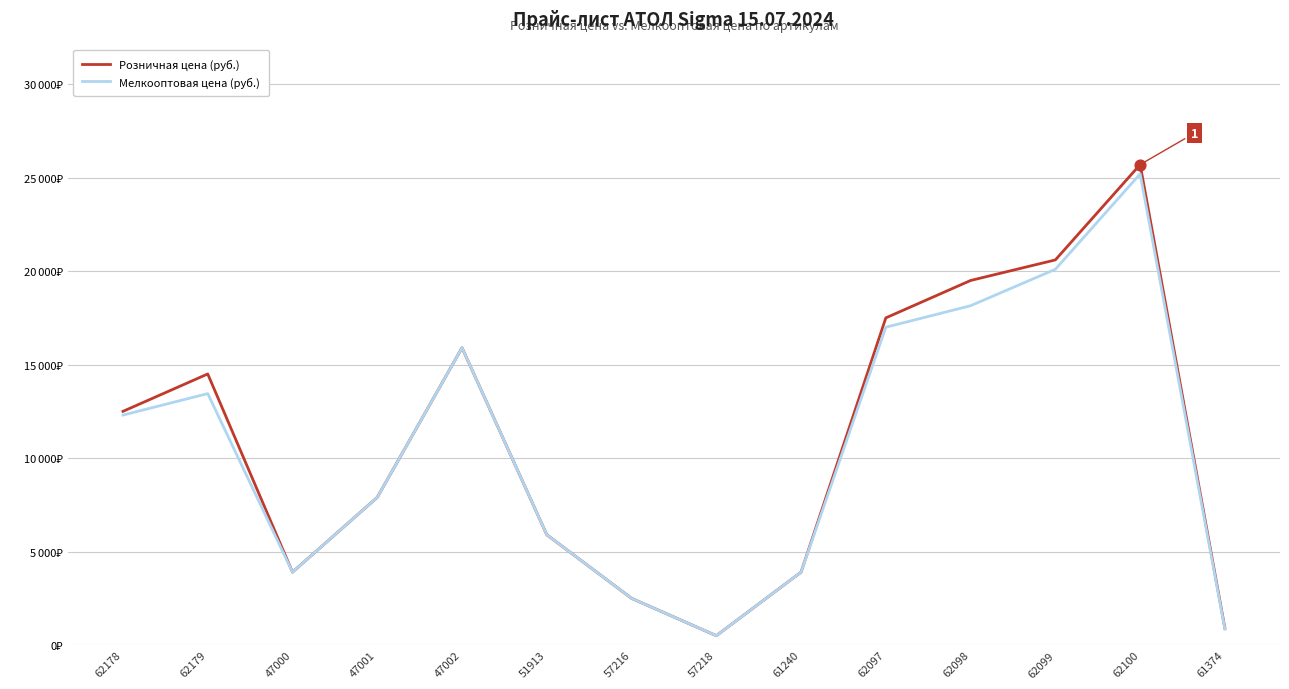

Which series has the largest total across all categories?

Розничная цена (руб.)